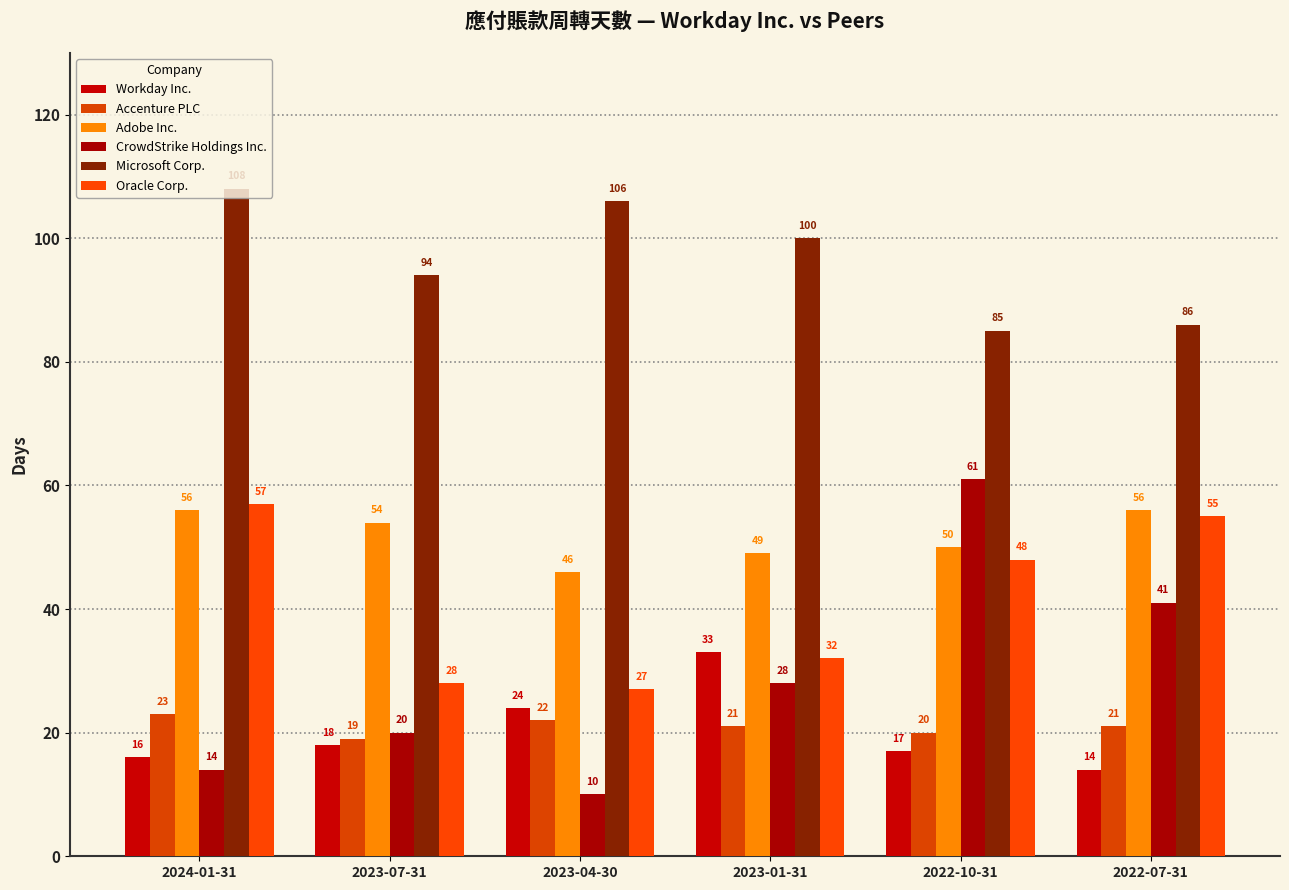

What is the highest value of the CrowdStrike Holdings Inc. series?

61